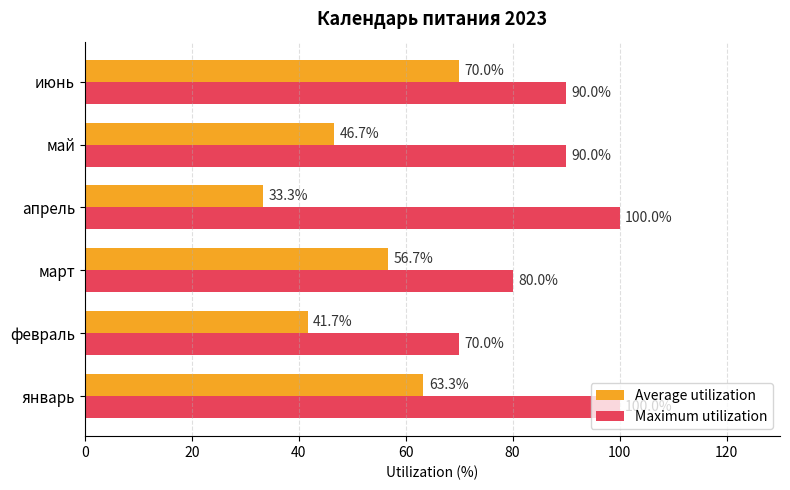

List the series in order of their overall mean, highest first.

Maximum utilization, Average utilization